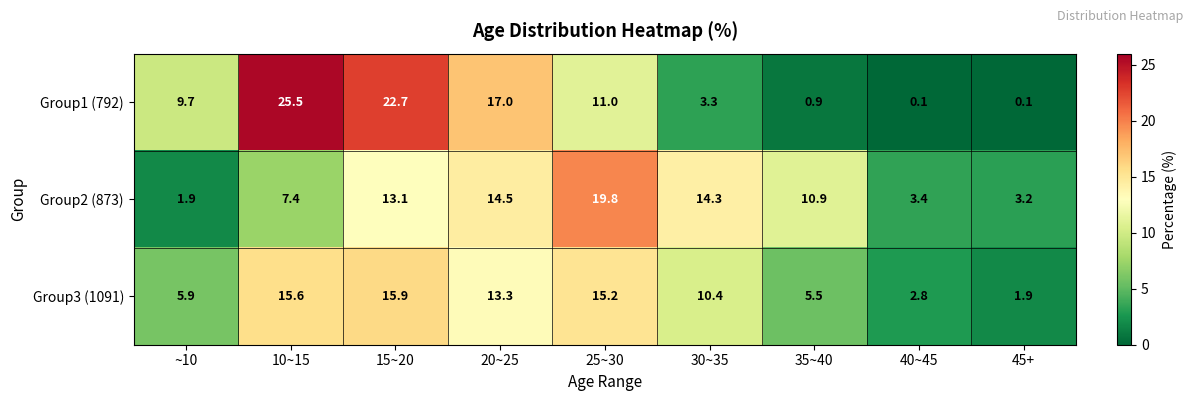

What is the spread (max minus min) of values at 15~20?

9.6